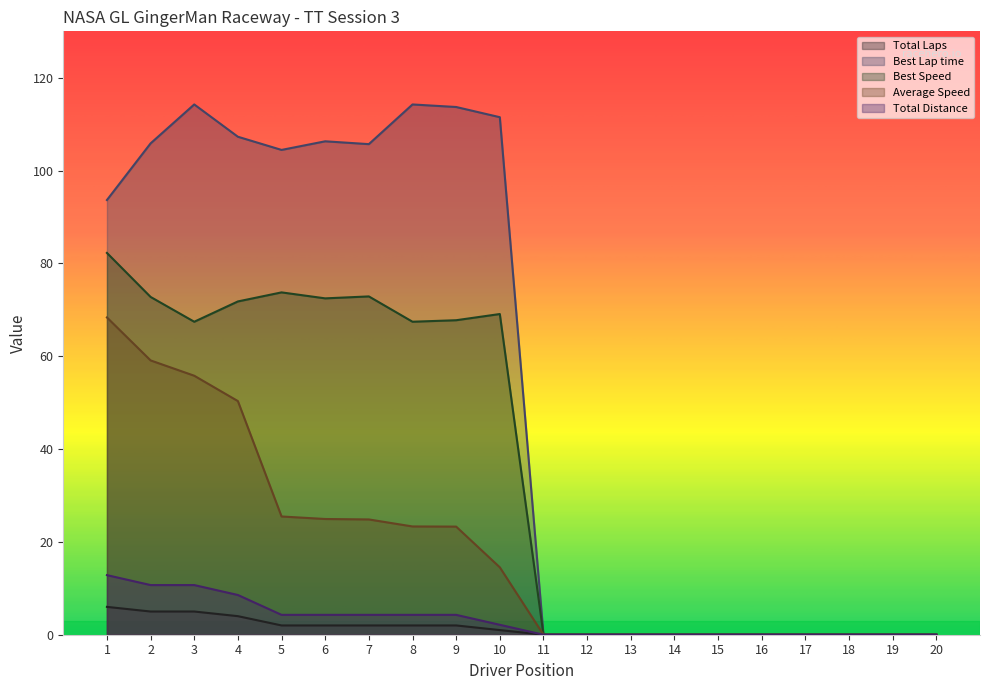

True or false: Average Speed and Total Laps intersect in this chart.

False